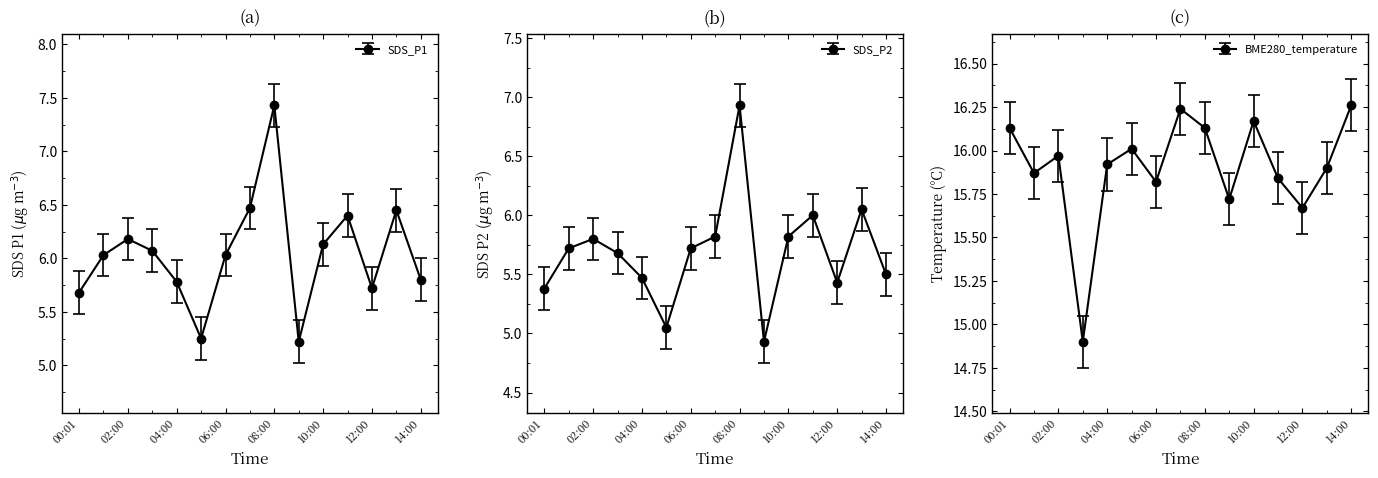

What are all the series names shown in the legend?

SDS_P1, SDS_P2, BME280_temperature